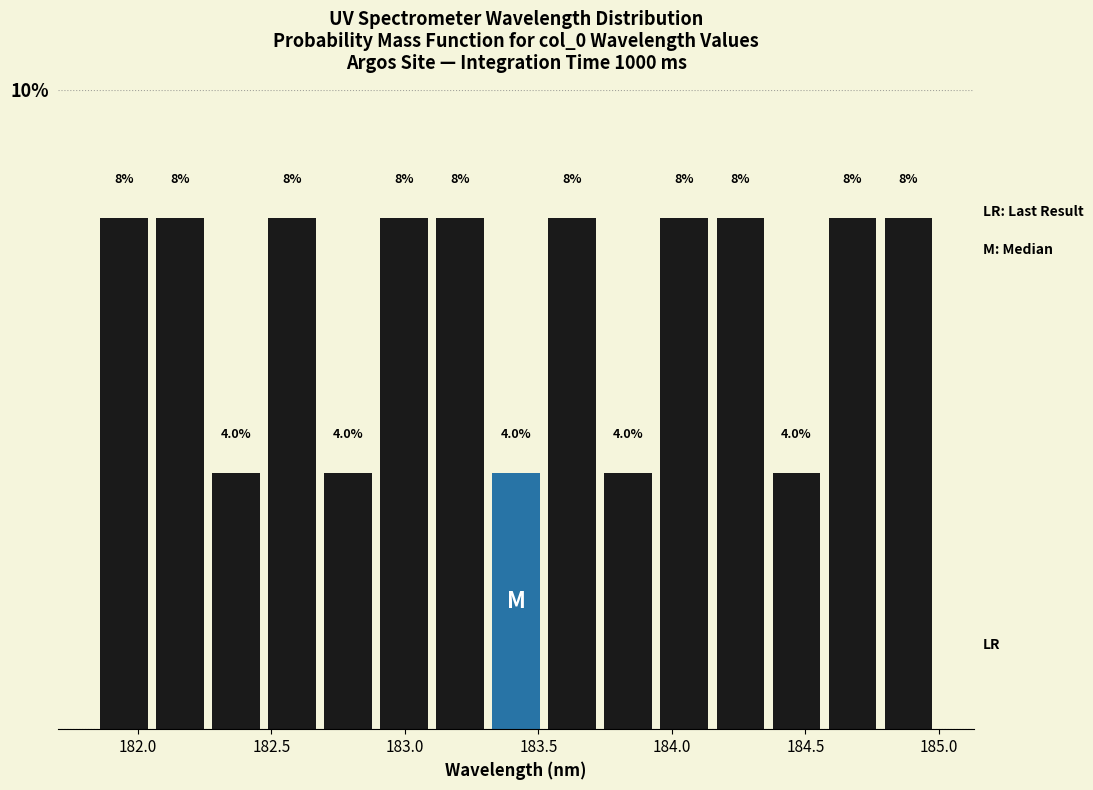

How tall is the bar that spans 182.05 to 182.25 on the x-axis? The bar edges are not printed on the chart, so give them approximately, as read against the axis.

8.0